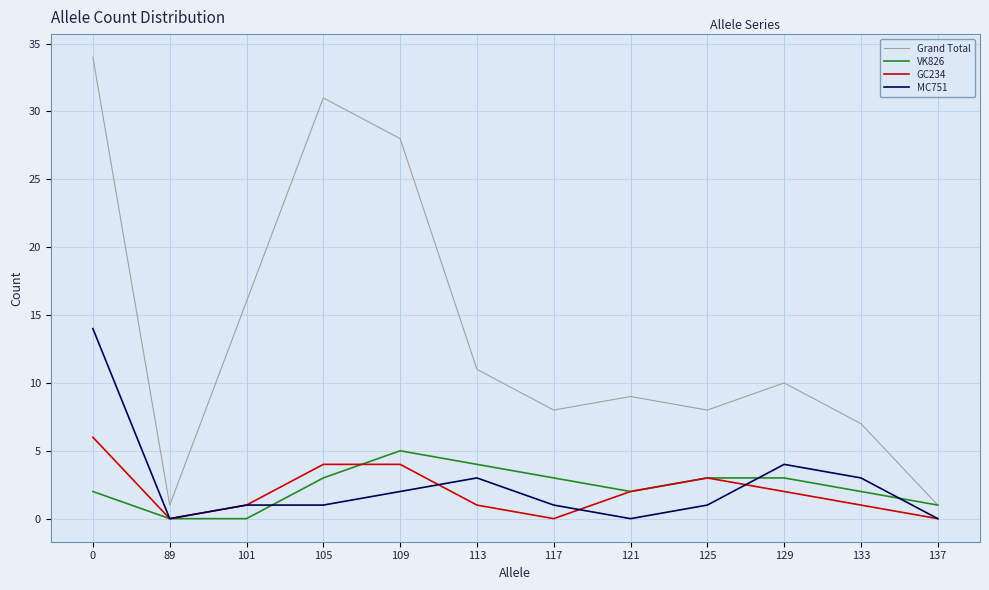

What is the greatest value displayed?

34